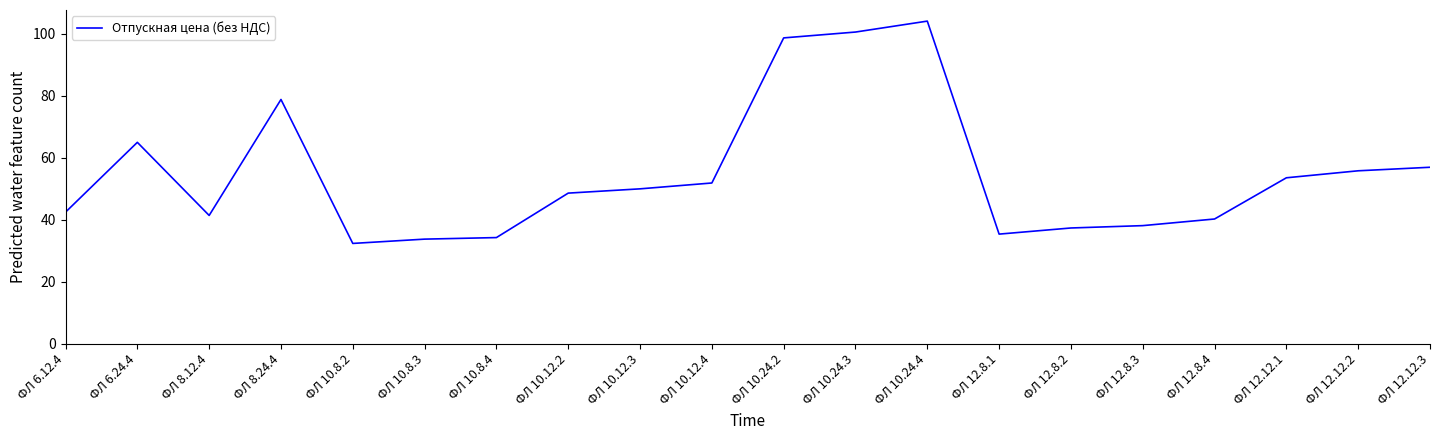

Where is the first local maximum?

ФЛ 6.24.4